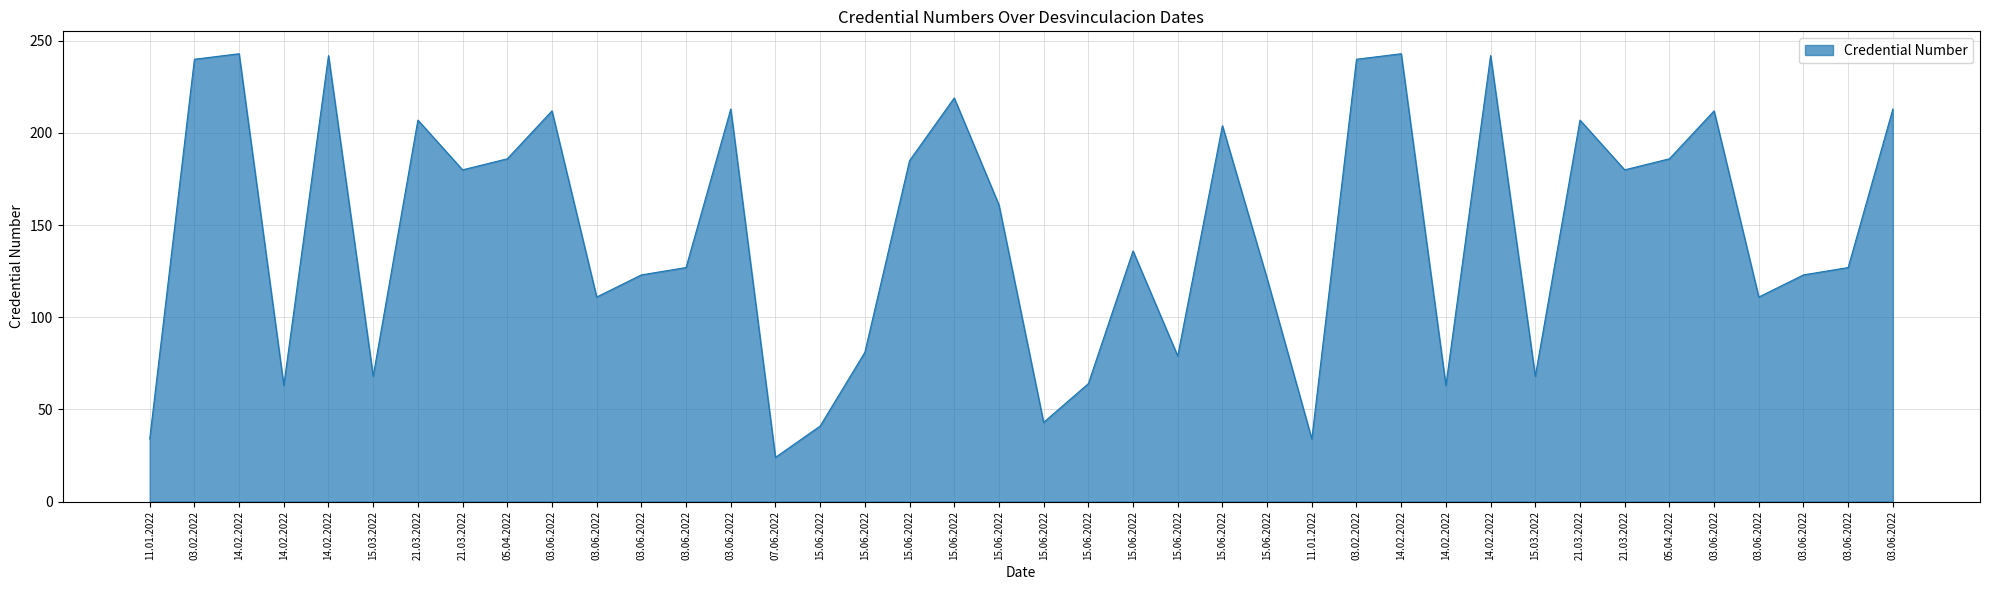

What is the difference between the maximum and minimum values?

219